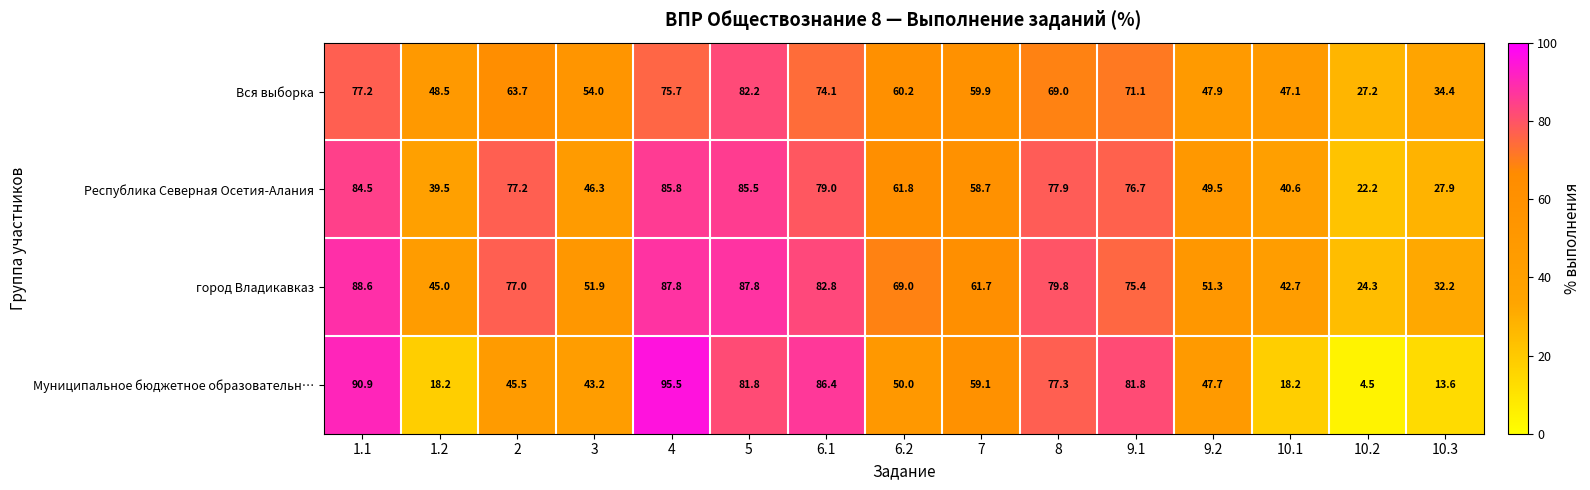

At which label does город Владикавказ first exceed 69?

1.1